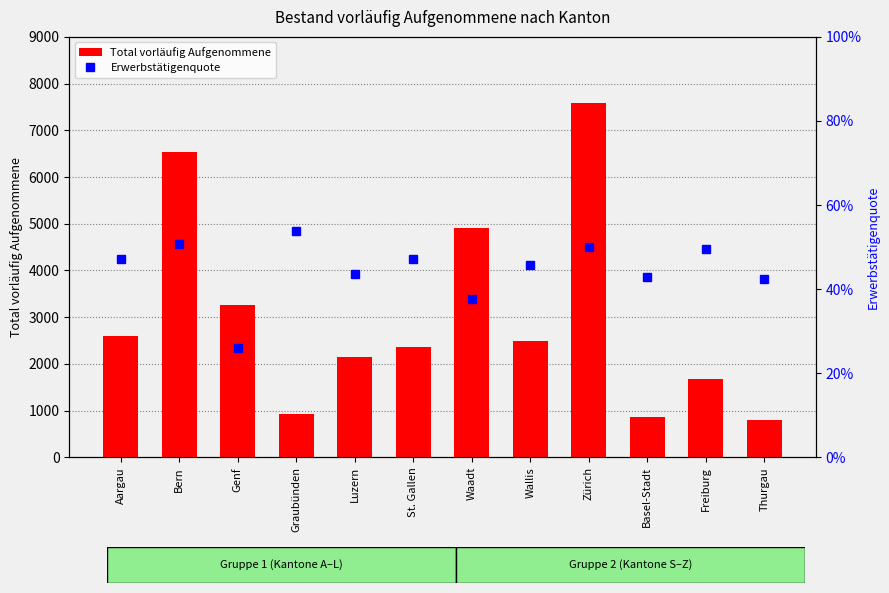

How many series are shown in this chart?

2